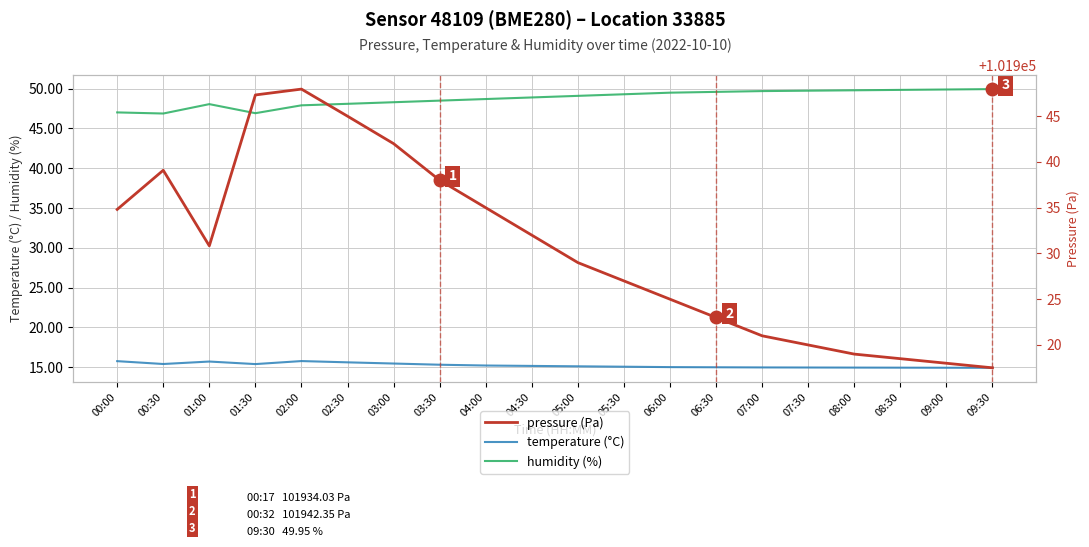

Which series has the largest total across all categories?

pressure